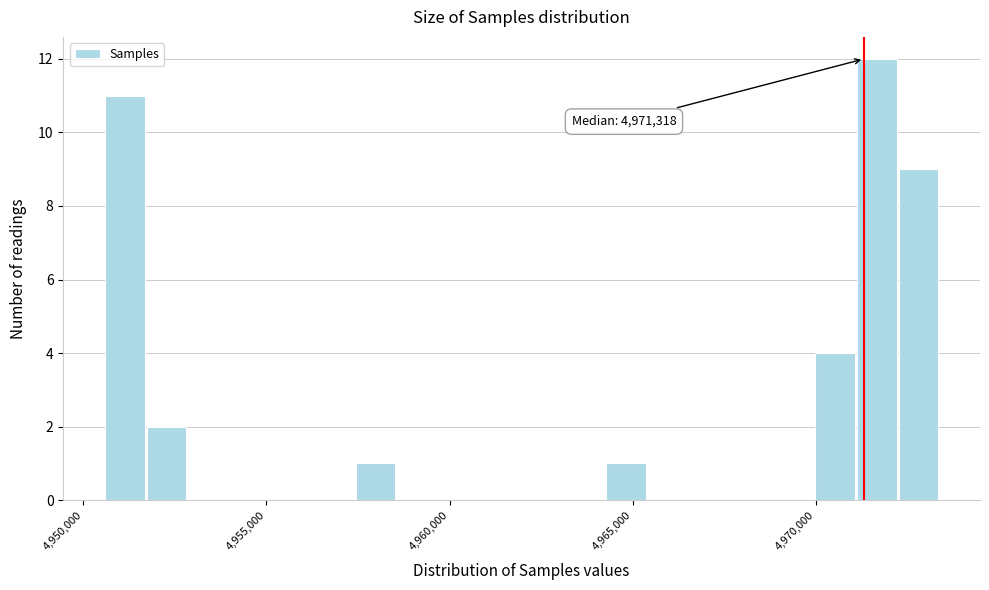

Around what value on the x-axis is the tallest bar? Give the approximate position of its centre, as read against the axis.

4971500